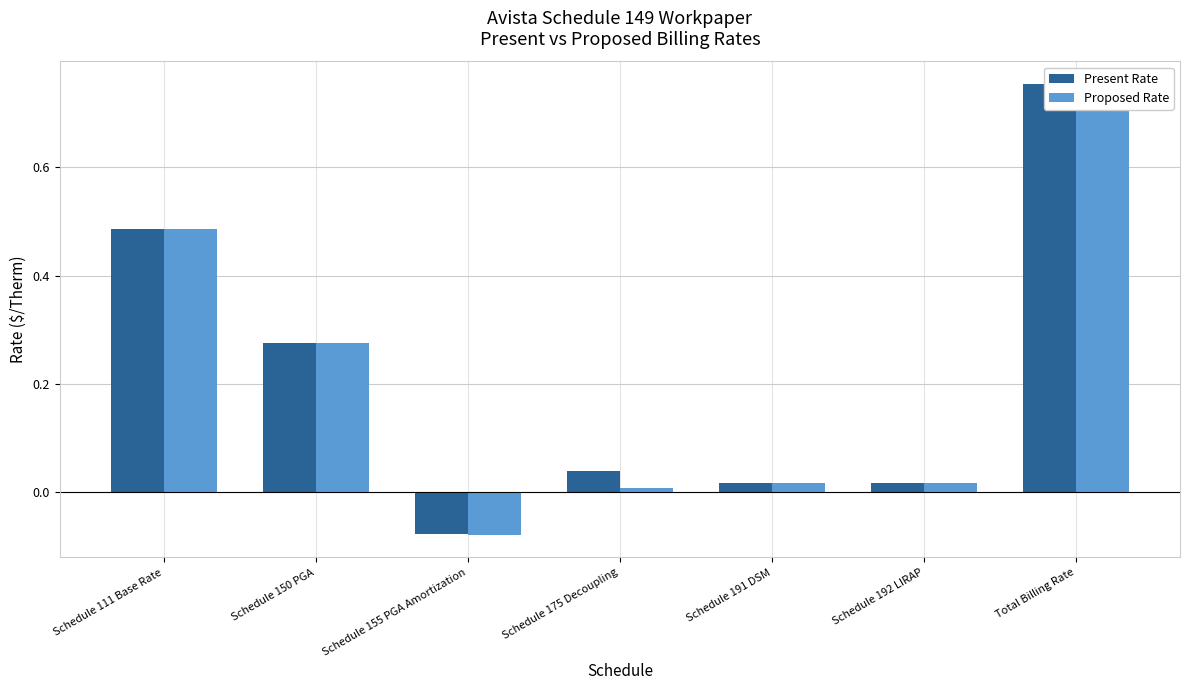

What is the difference between the Proposed Rate values at Schedule 191 DSM and Schedule 155 PGA Amortization?

0.1